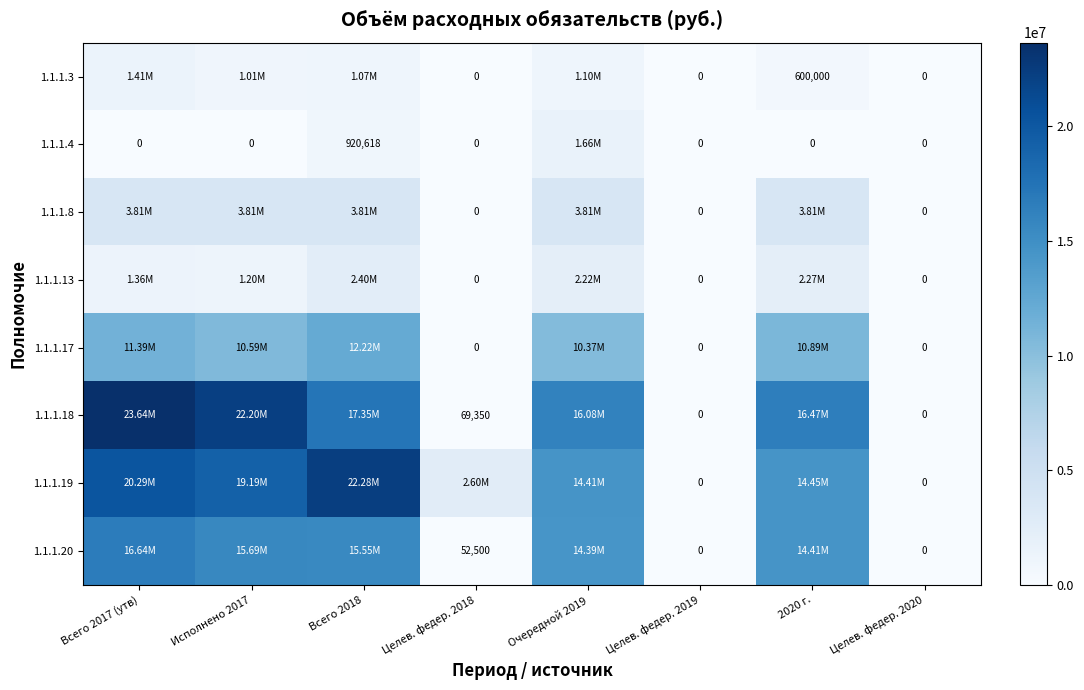

What value does the 1.1.1.19 series have at Целев. федер. 2018?

2604520.0